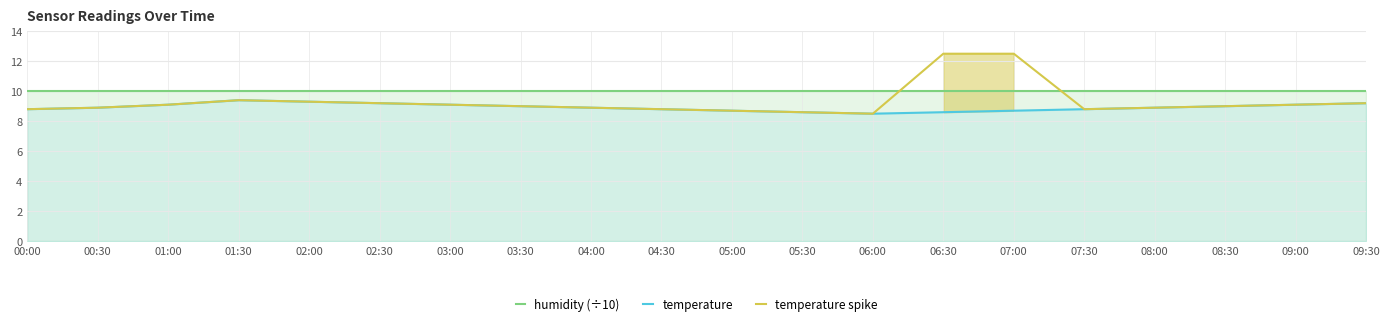

The temperature series shows 8.9 at 04:00. True or false?

True